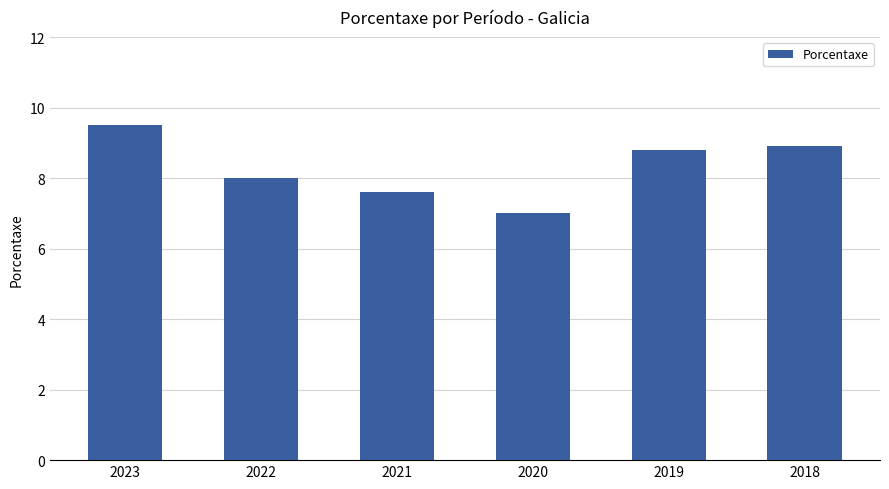

At which label is the value closest to 8?

2022